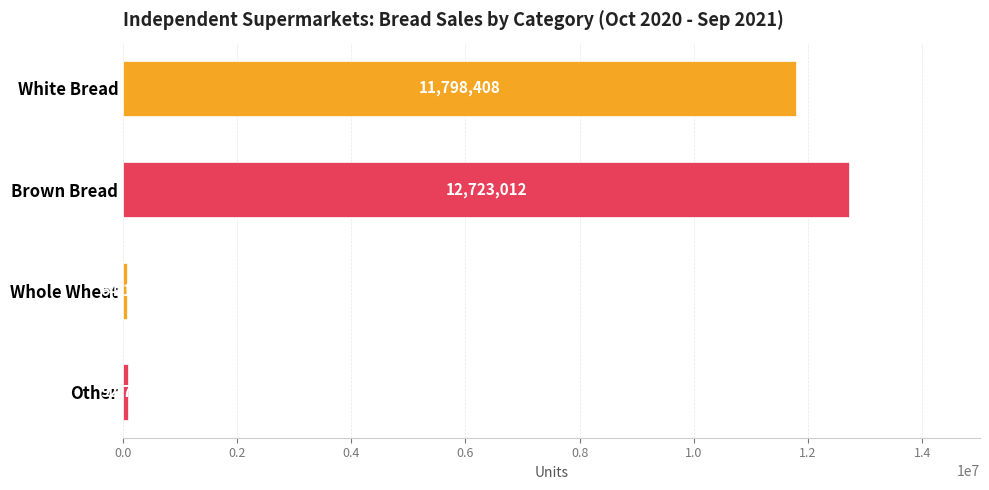

True or false: the data shows 4935468 at Brown Bread.

False